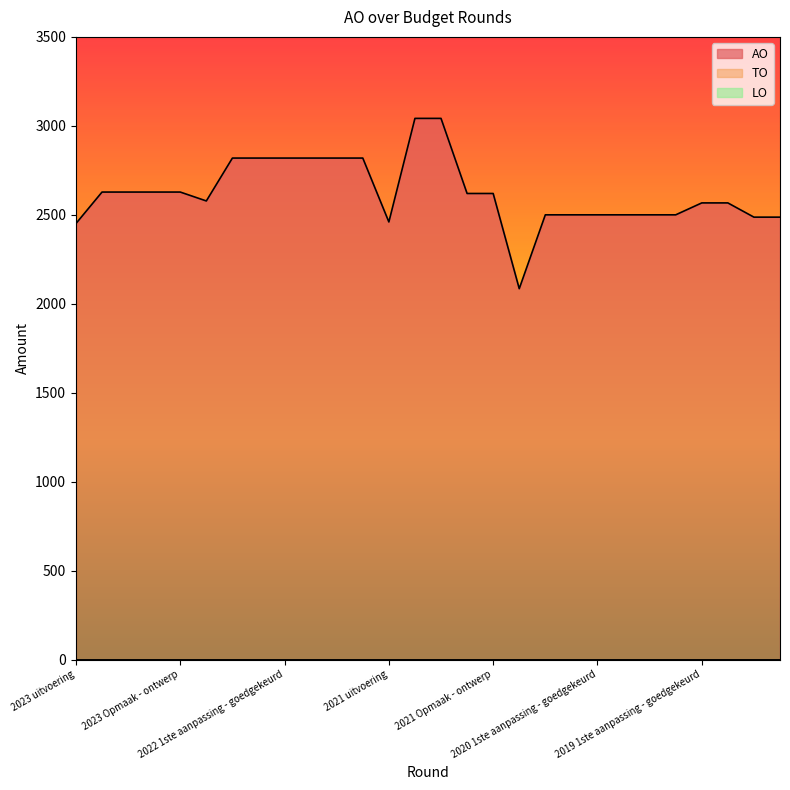

Between 2021 Opmaak - ontwerp and 2020 Opmaak - goedgekeurd, which is larger?

2021 Opmaak - ontwerp